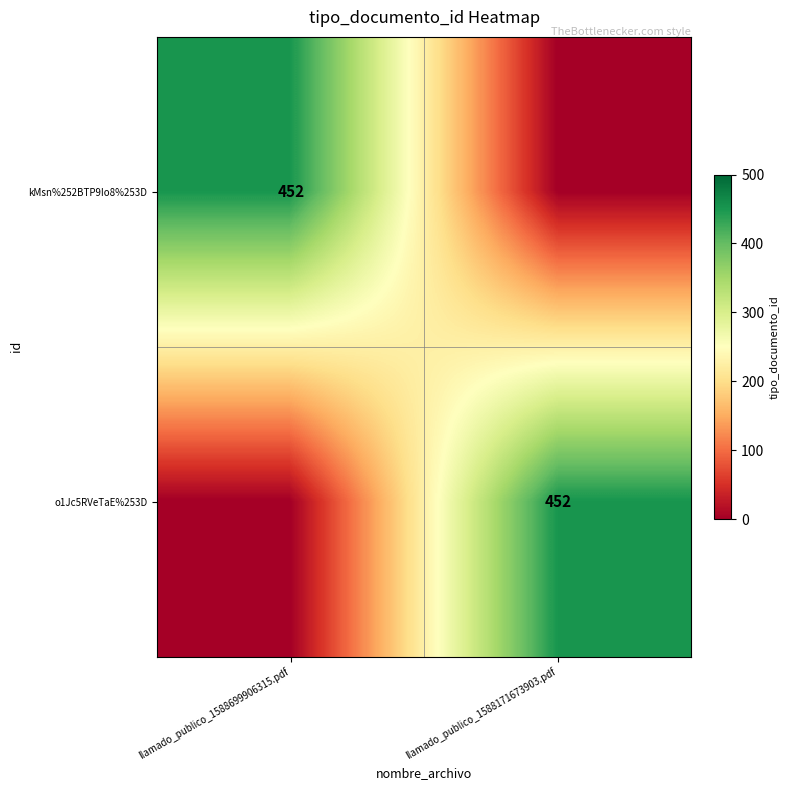

The kMsn%252BTP9Io8%253D series shows 273 at llamado_publico_1588699906315.pdf. True or false?

False